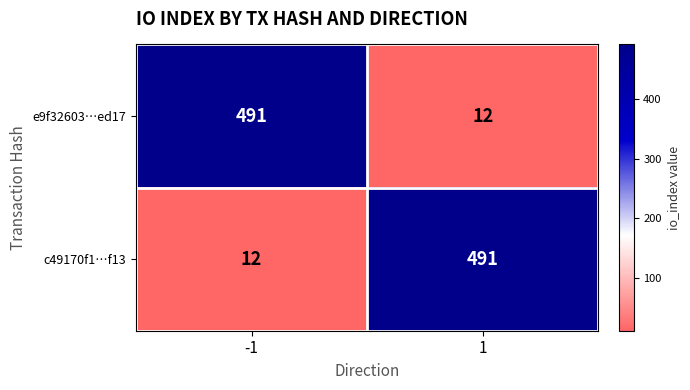

How many series are shown in this chart?

2